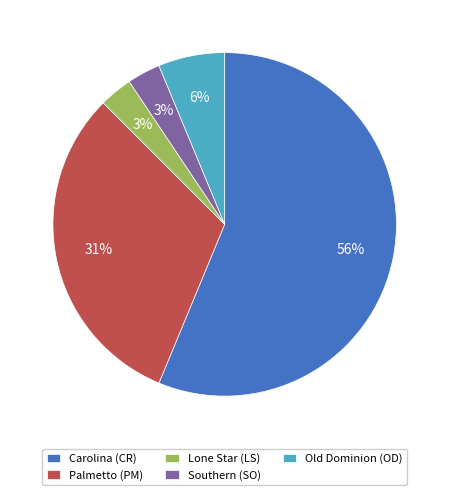

Which slice is the largest?

Carolina (CR)